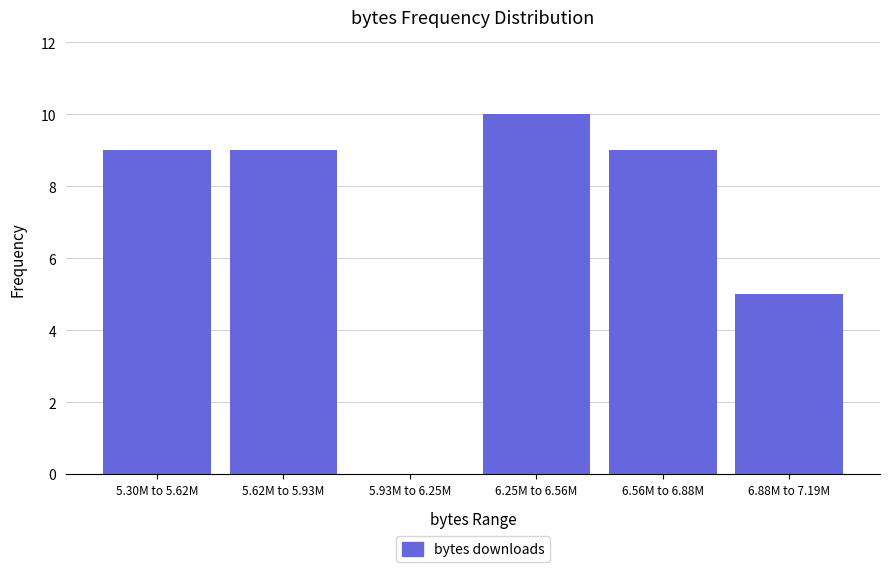

Reading left to right, transcribe all the data shown in this chart.

5.30M to 5.62M=9	5.62M to 5.93M=9	5.93M to 6.25M=0	6.25M to 6.56M=10	6.56M to 6.88M=9	6.88M to 7.19M=5